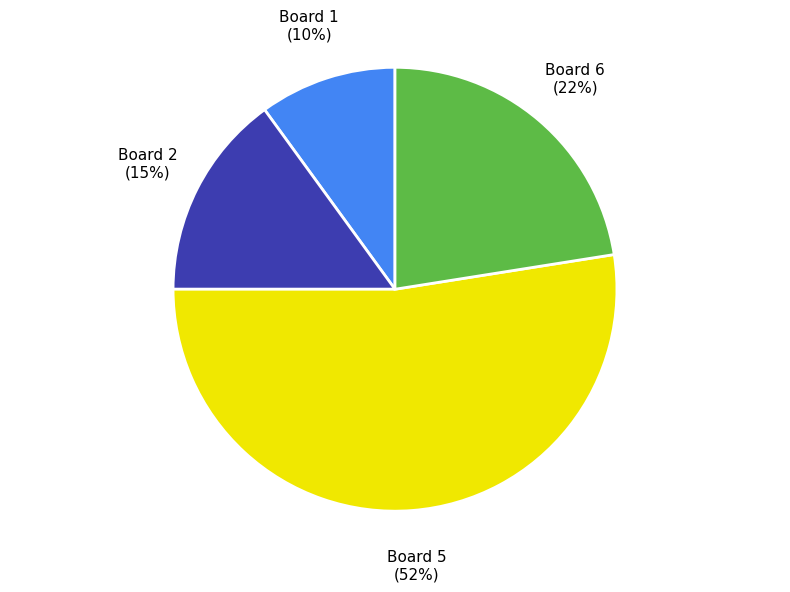

Combined, do Board 2 and Board 5 account for over 50%?

Yes